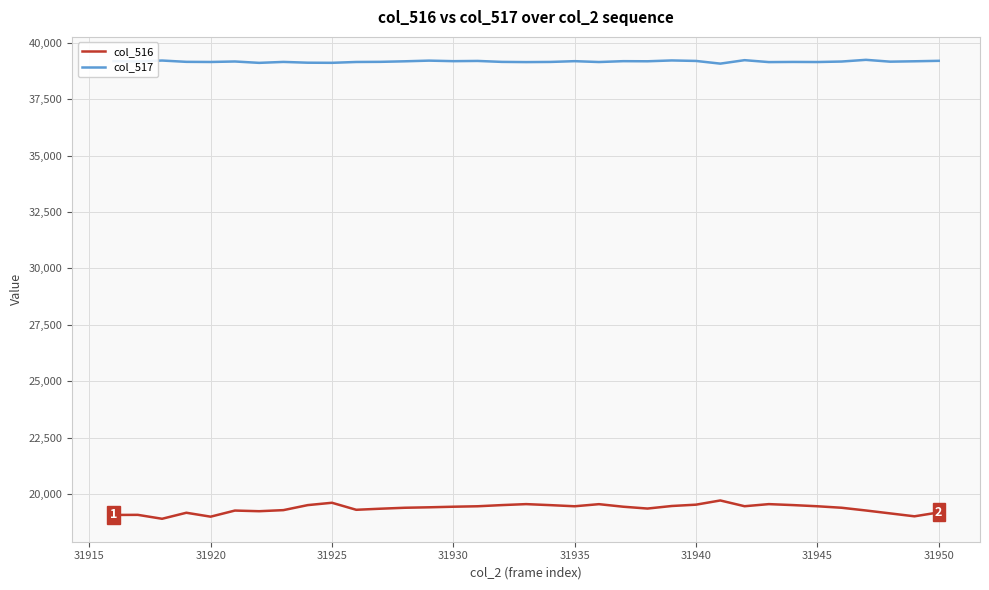

Rank the series by their average value, from lowest to highest.

col_516, col_517